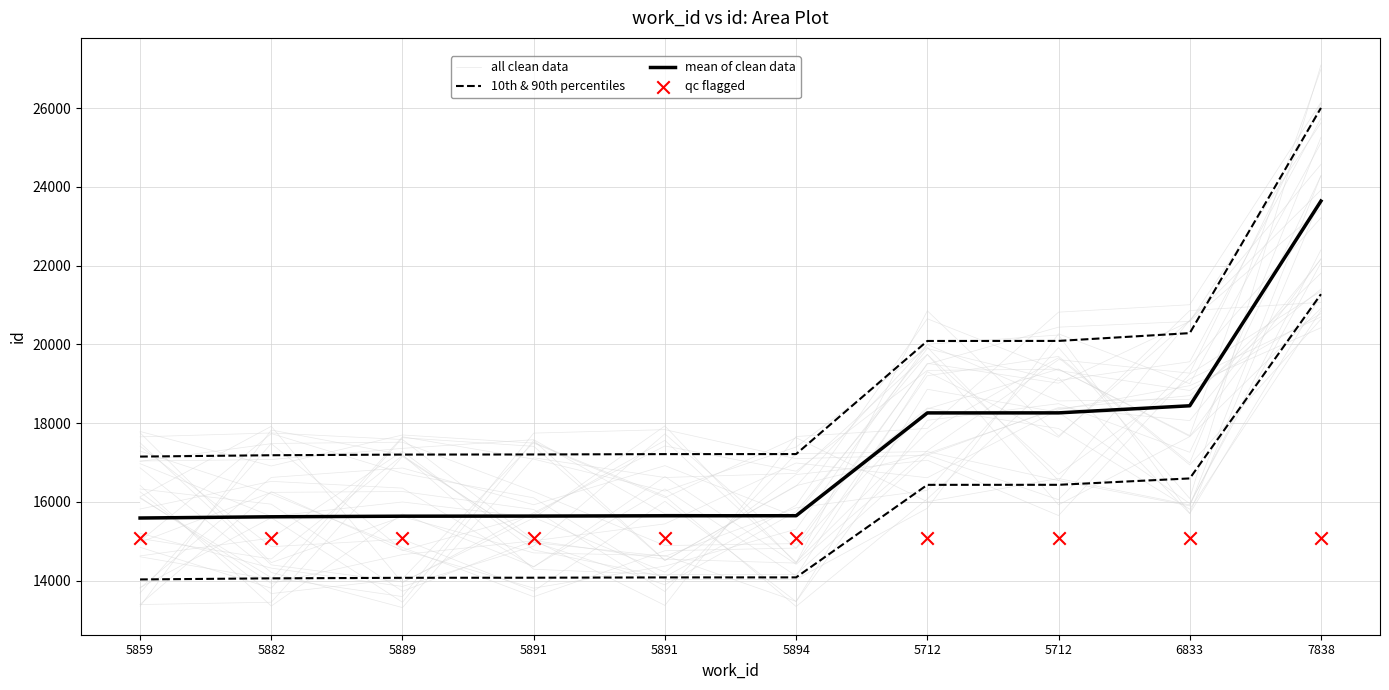

What are all the series names shown in the legend?

all clean data, 10th & 90th percentiles, mean of clean data, qc flagged